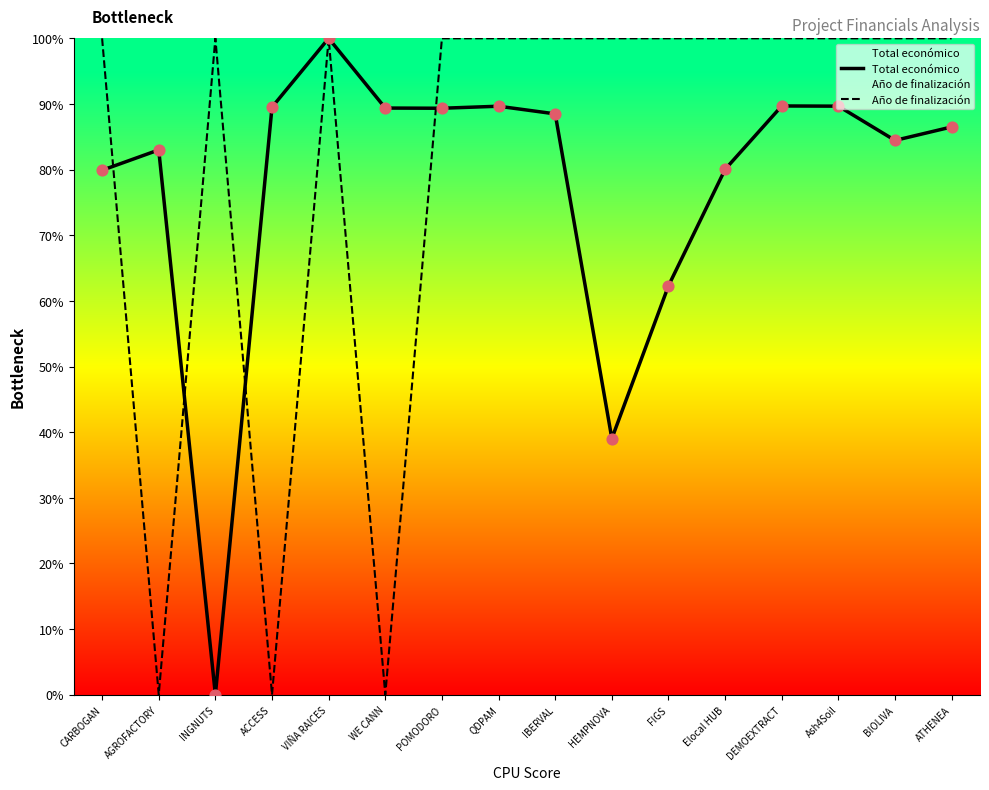

What are all the series names shown in the legend?

Total económico, Año de finalización